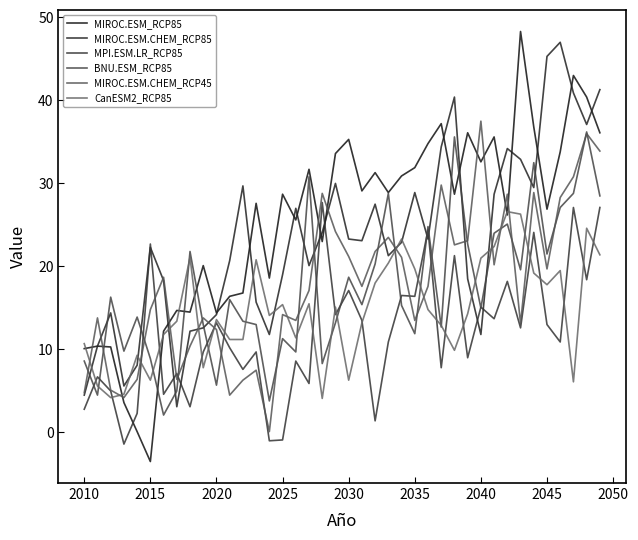

How many lines are shown in the chart?

6